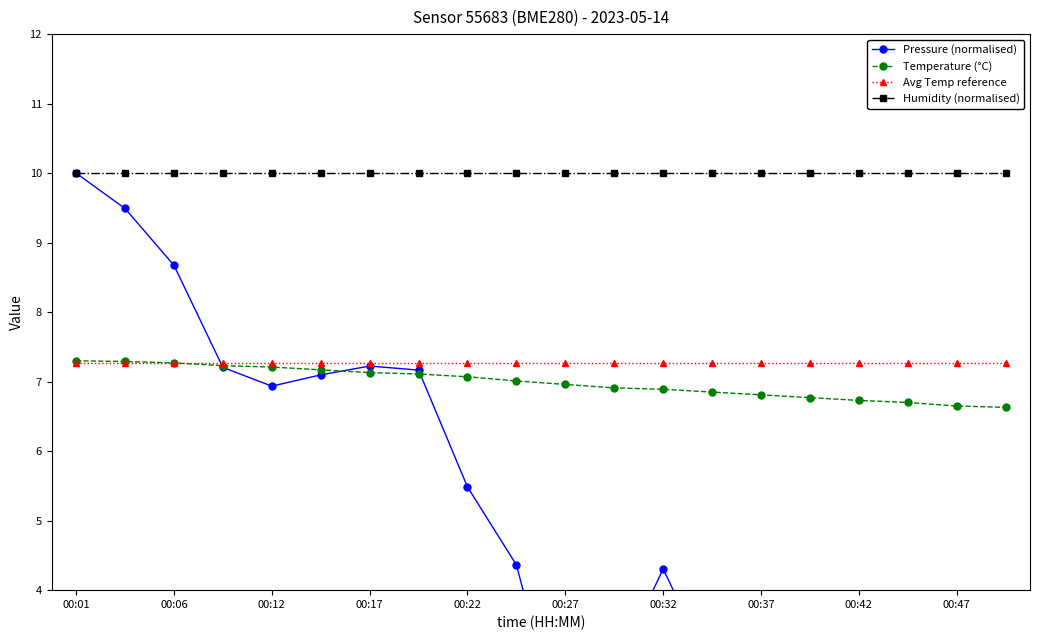

Reading right to left, extract all data points from this chart.

Pressure (normalised): 0.0	1.0	3.0	1.8	2.5	3.9	2.8	4.3	2.8	1.7	4.4	5.5	7.2	7.2	7.1	6.9	7.2	8.7	9.5	10.0
Temperature (°C): 6.6	6.7	6.7	6.7	6.8	6.8	6.8	6.9	6.9	7.0	7.0	7.1	7.1	7.1	7.2	7.2	7.2	7.3	7.3	7.3
Avg Temp reference: 7.3	7.3	7.3	7.3	7.3	7.3	7.3	7.3	7.3	7.3	7.3	7.3	7.3	7.3	7.3	7.3	7.3	7.3	7.3	7.3
Humidity (normalised): 10.0	10.0	10.0	10.0	10.0	10.0	10.0	10.0	10.0	10.0	10.0	10.0	10.0	10.0	10.0	10.0	10.0	10.0	10.0	10.0